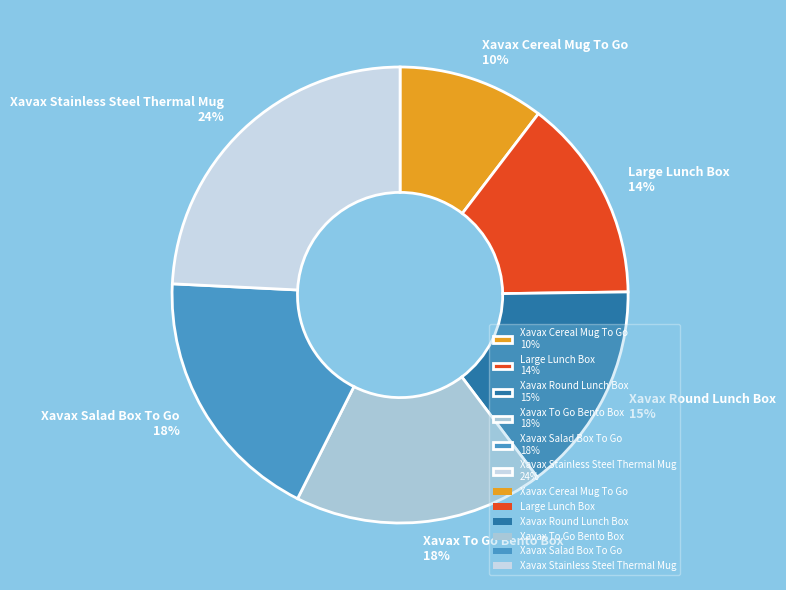

How many segments does this pie chart have?

6